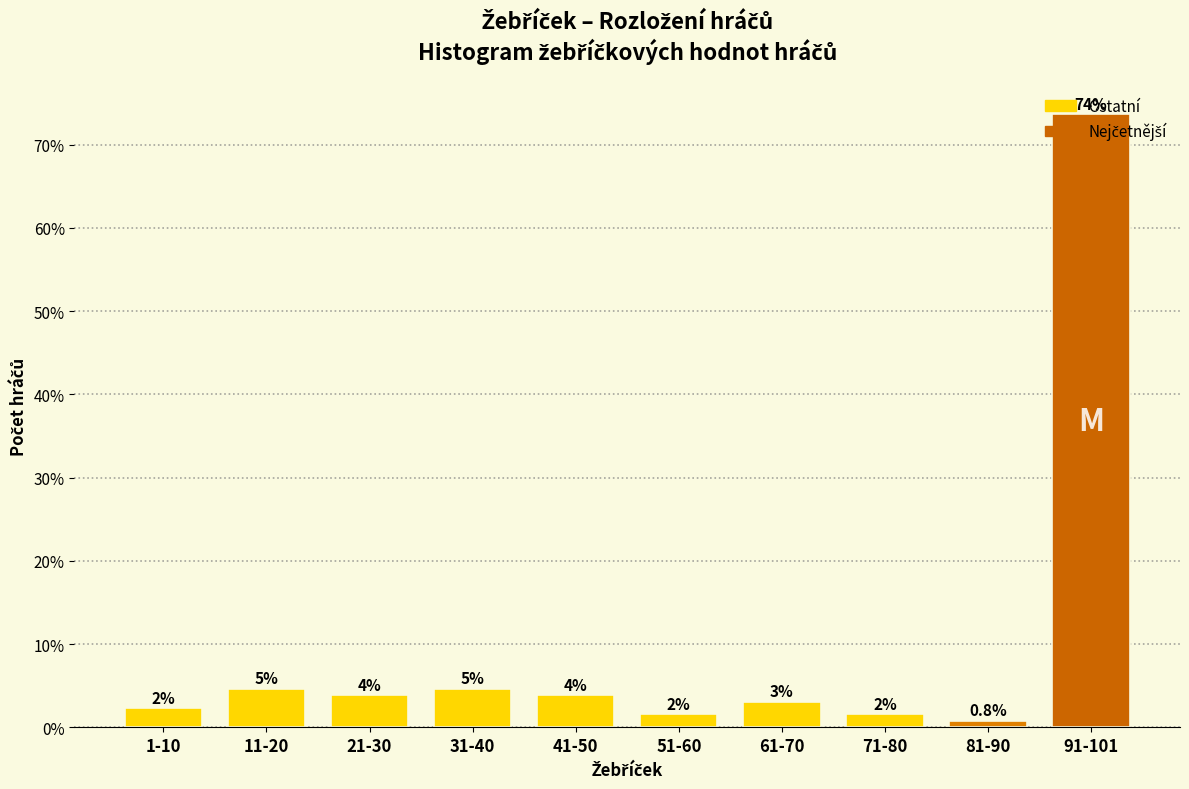

How many bars are there in total?

10